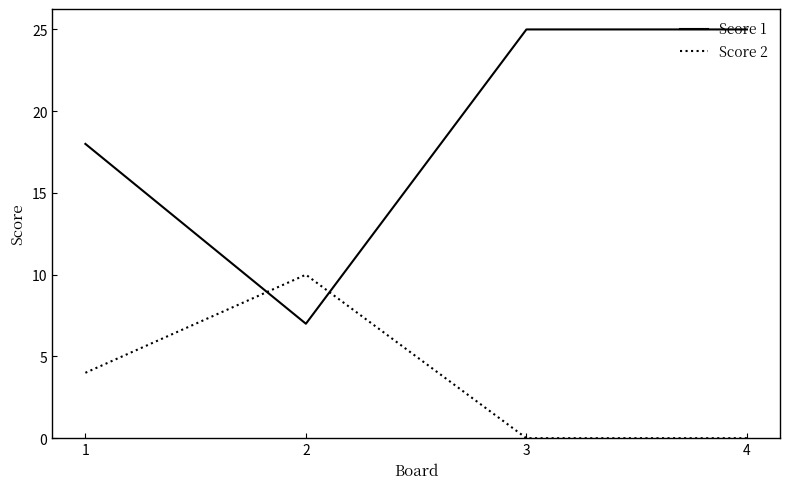

Which series ends up on top after the final intersection of Score 1 and Score 2?

Score 1